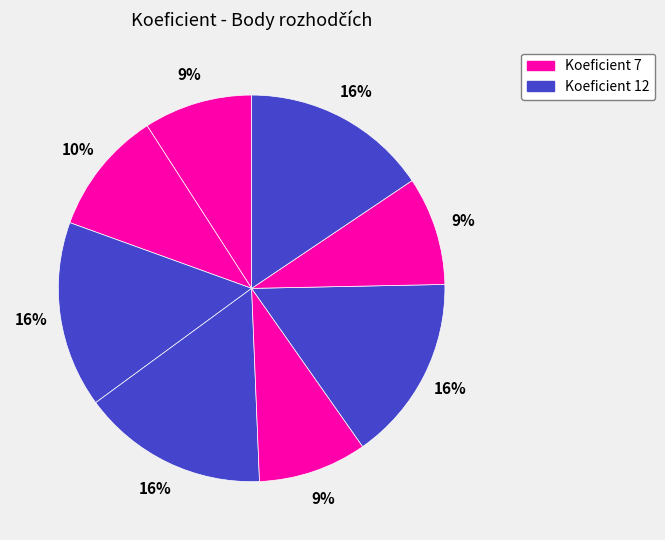

Count the number of slices in the pie.

8